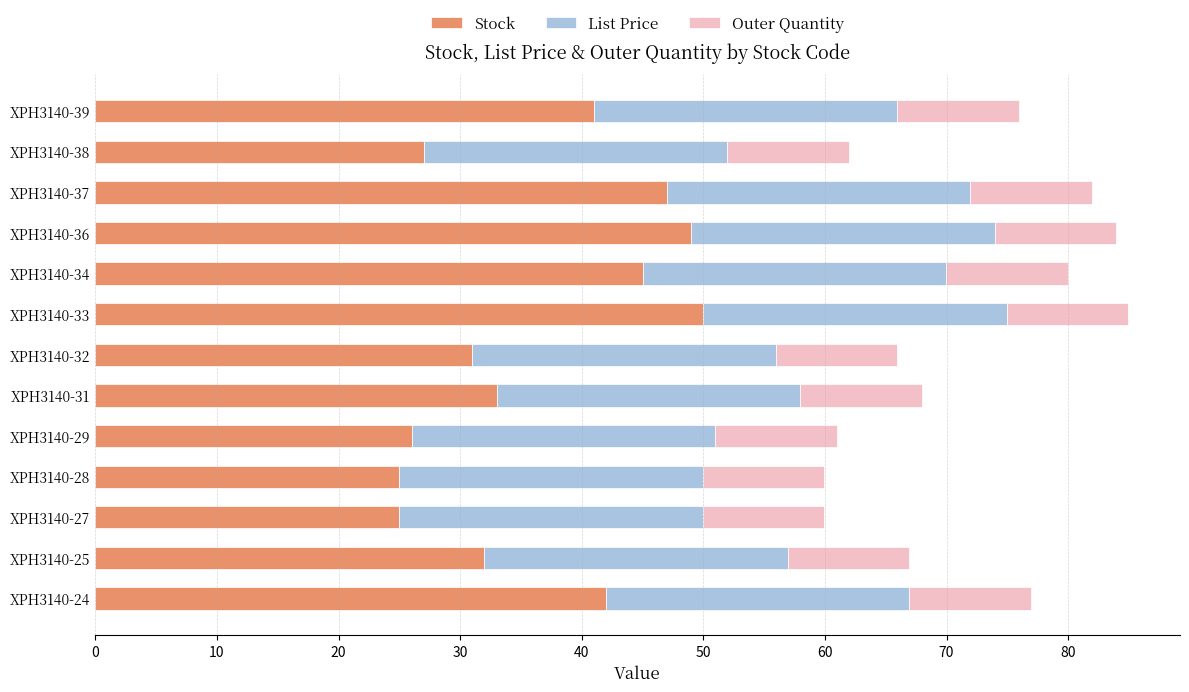

Is it true that Stock equals 70.4 at XPH3140-39?

False